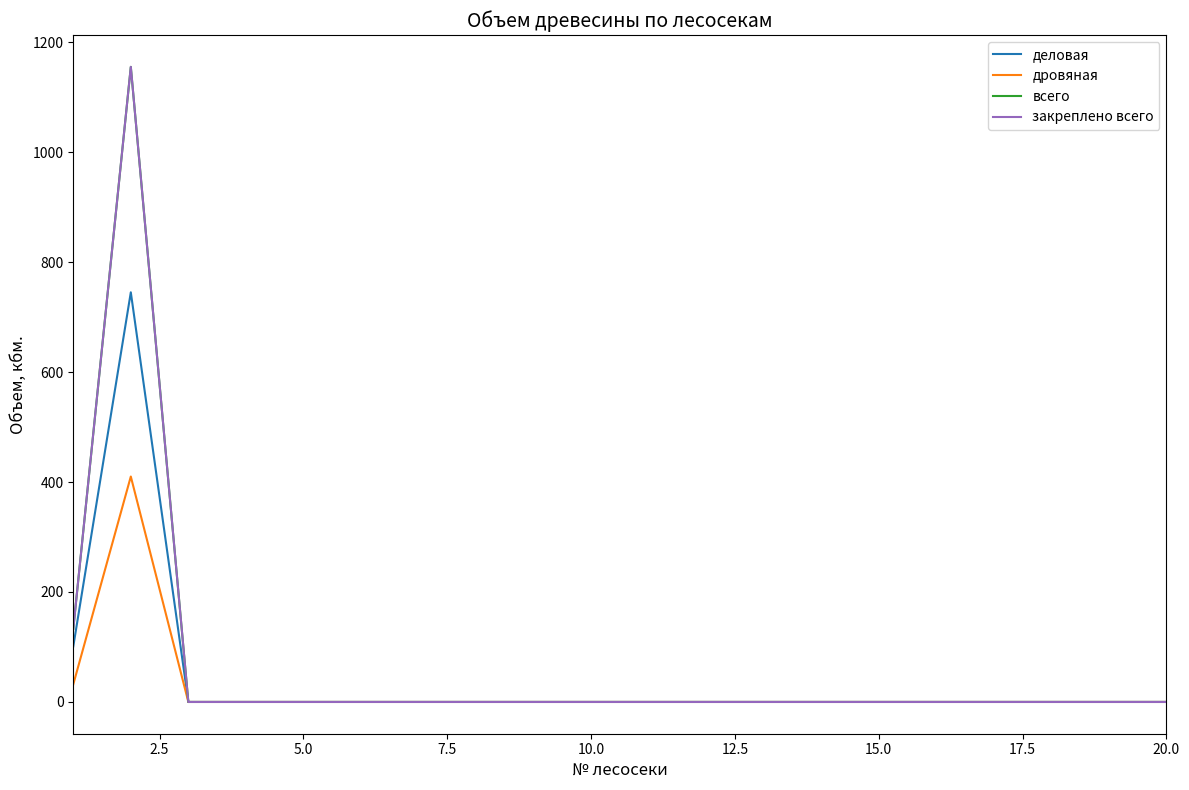

Does the chart display data point markers on the line(s)?

No